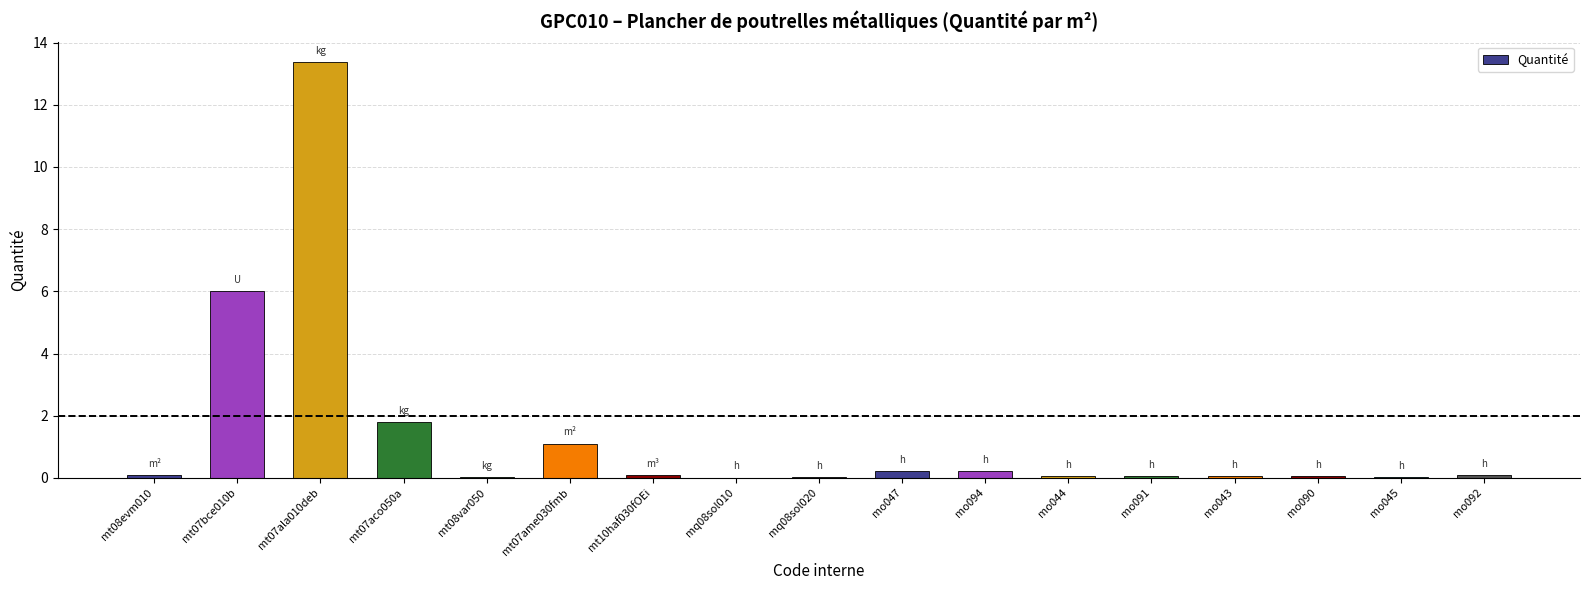

Is it true that the value at mt07ame030fmb is 0.4?

False